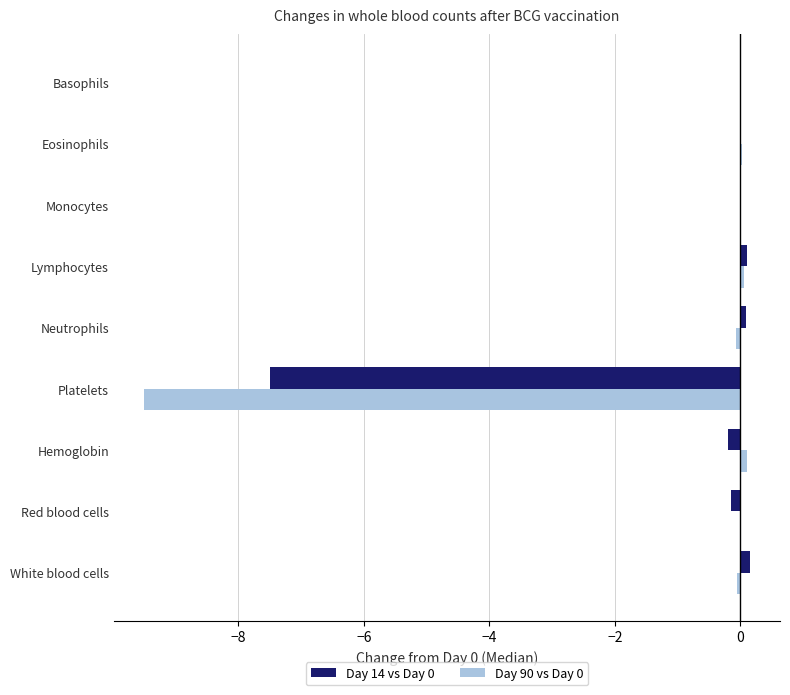

The Day 90 vs Day 0 series shows 0.0 at Monocytes. True or false?

True